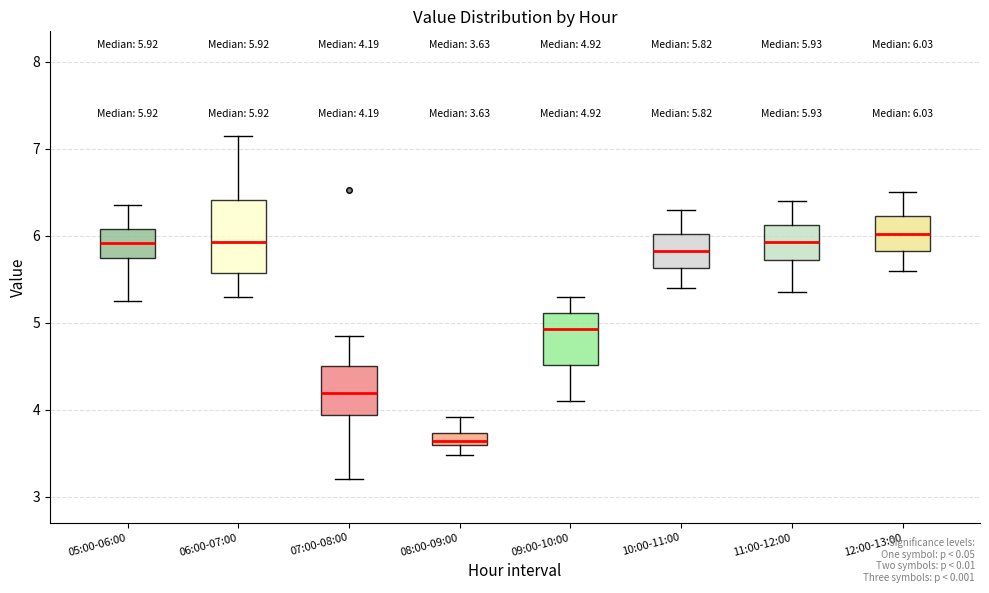

Which box has the lowest median line?

08:00-09:00